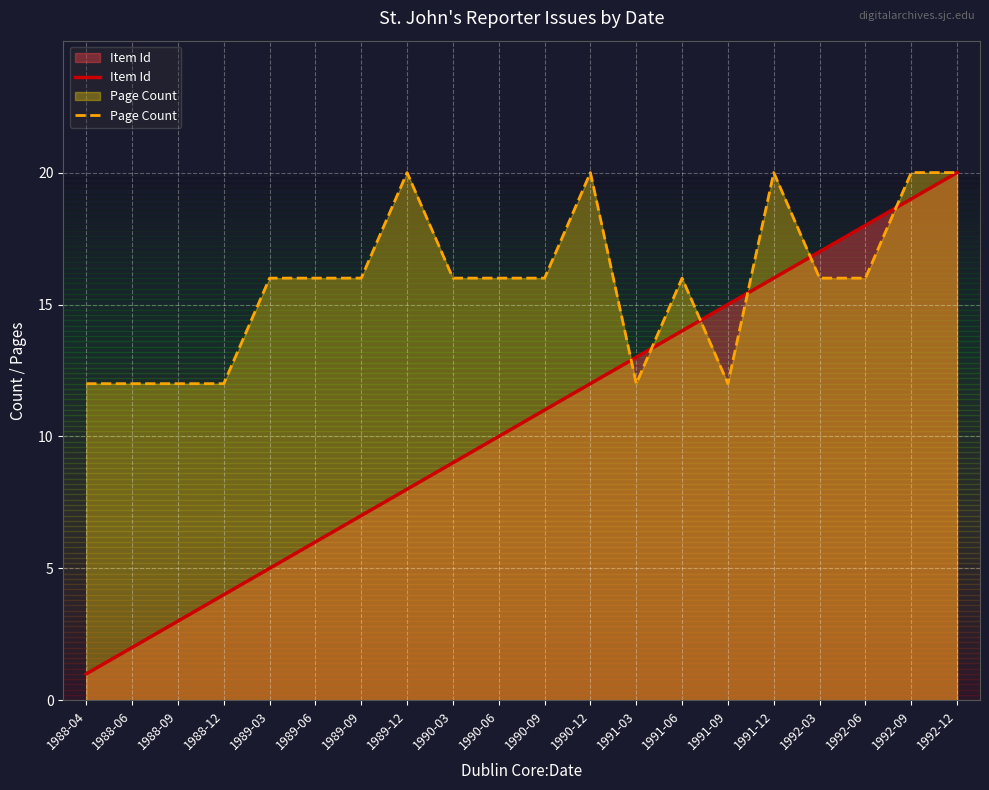

Does the chart display data point markers on the line(s)?

No